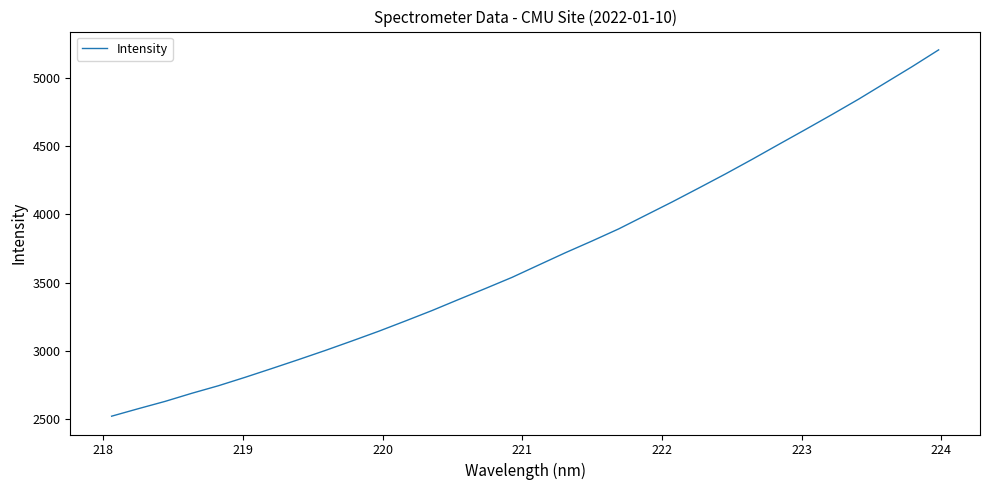

What is the greatest value displayed?

5202.4